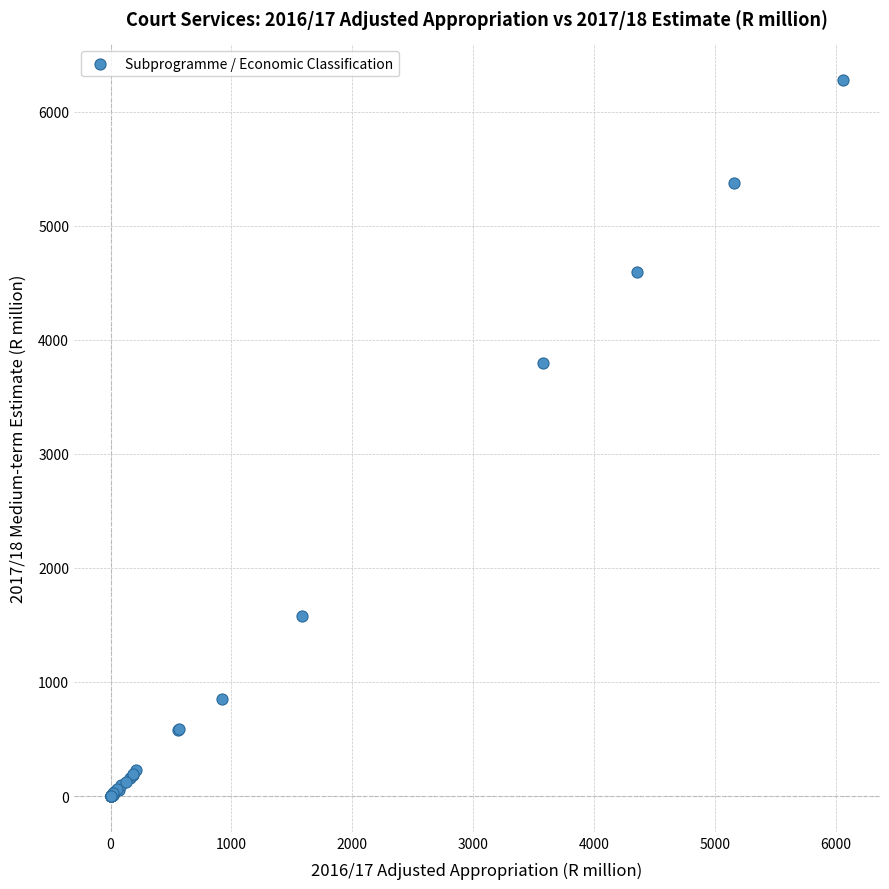

What Y value in the scatter plot is closest to 3138?

3797.8